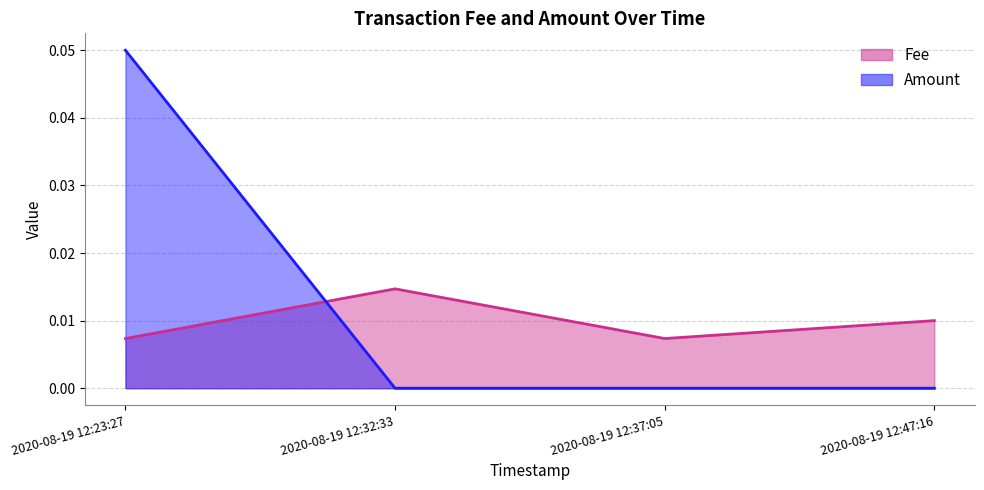

What position from the right is 2020-08-19 12:47:16?

1